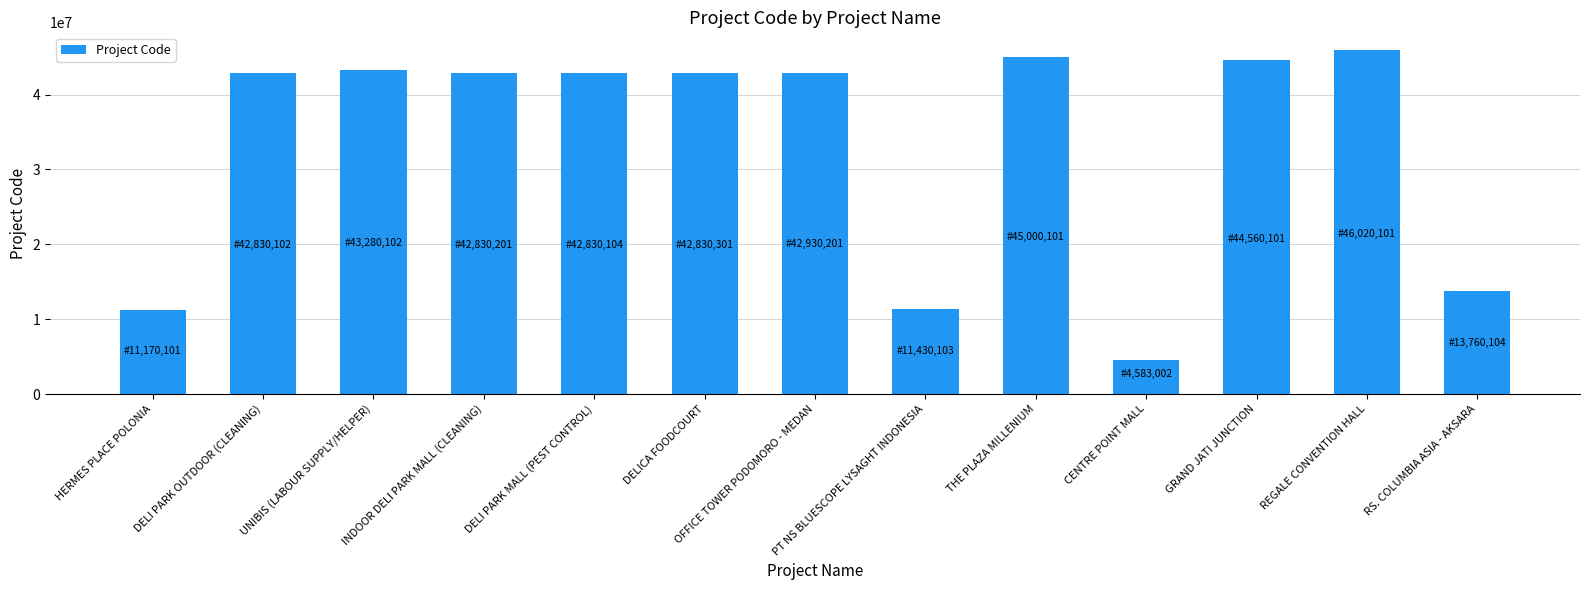

What position from the right is DELI PARK MALL (PEST CONTROL)?

9